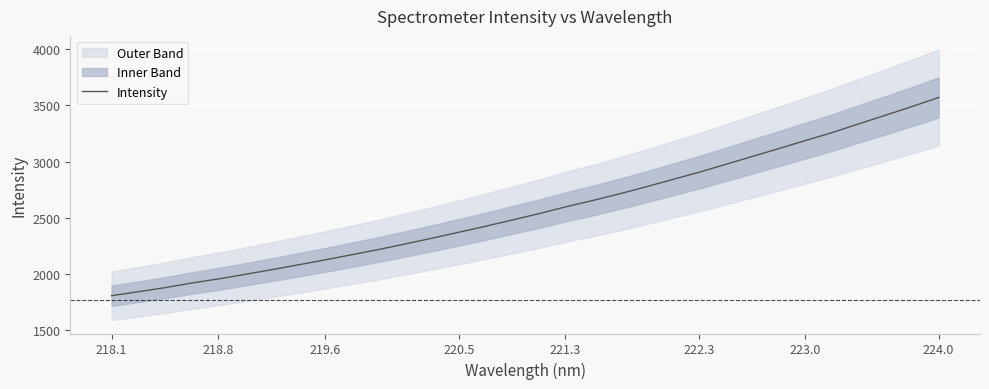

True or false: the data has more than 2 interior local peaks.

False